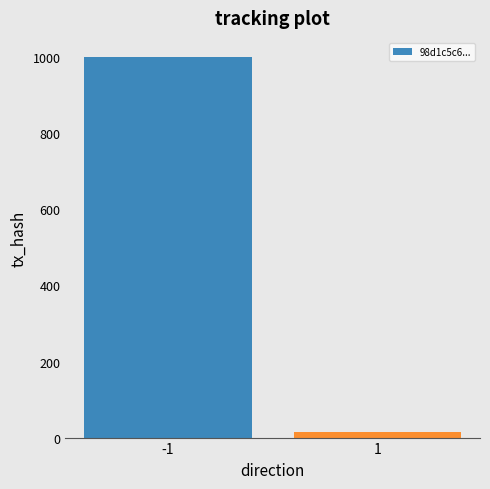

Which series has the largest range (max minus min)?

98d1c5c6343133119237b6f8916cde39bf4b46d